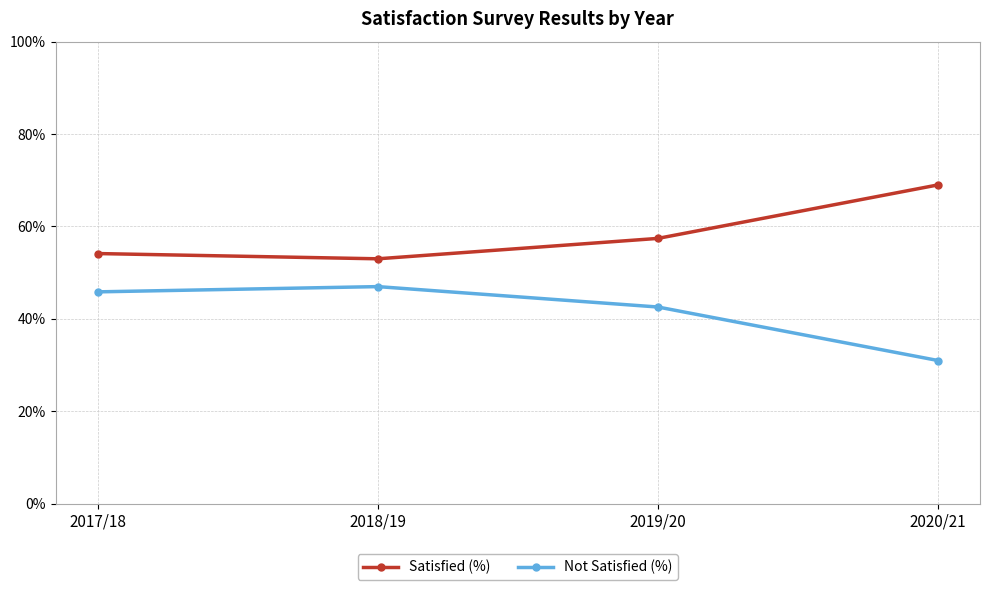

True or false: Satisfied (%) and Not Satisfied (%) intersect in this chart.

False